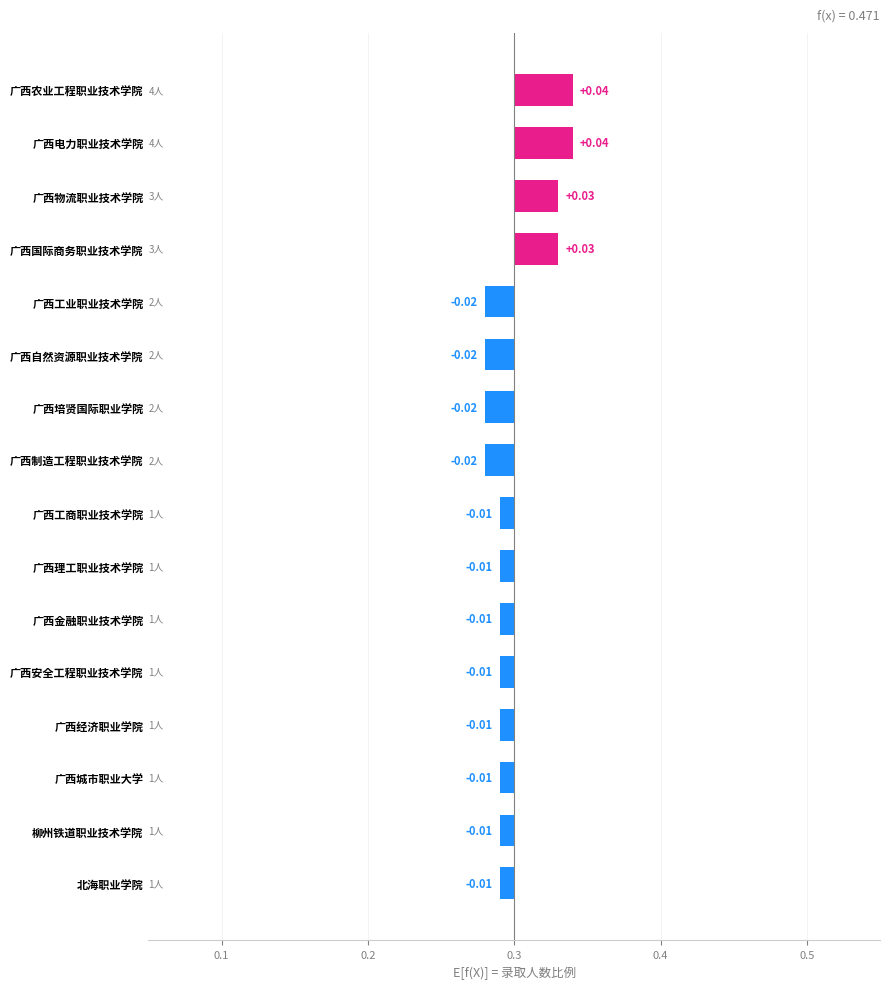

How many values are between 0 and 1?

4